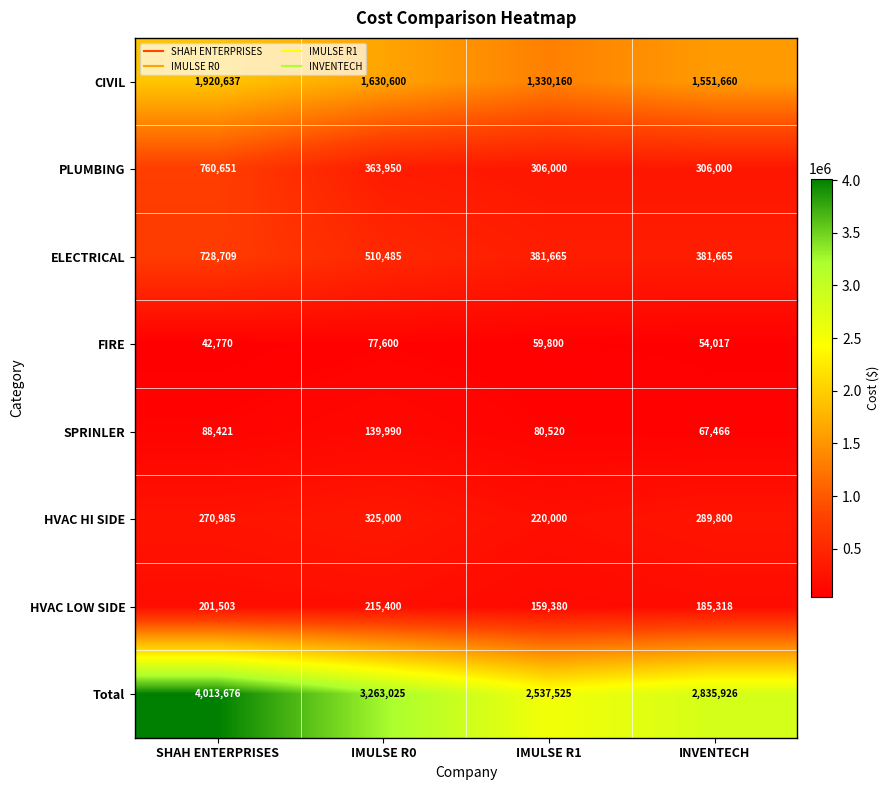

Which category has the highest value in the SPRINLER series?

IMULSE R0